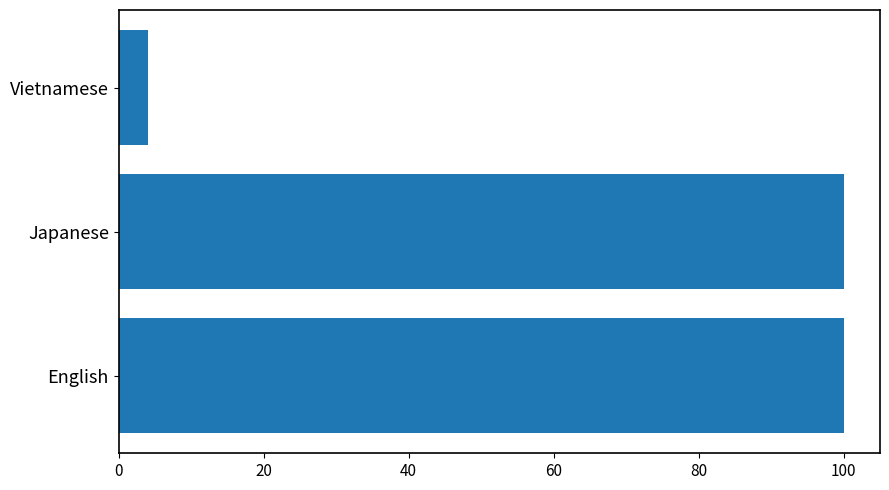

What is the change in value from English to Vietnamese?

-95.9